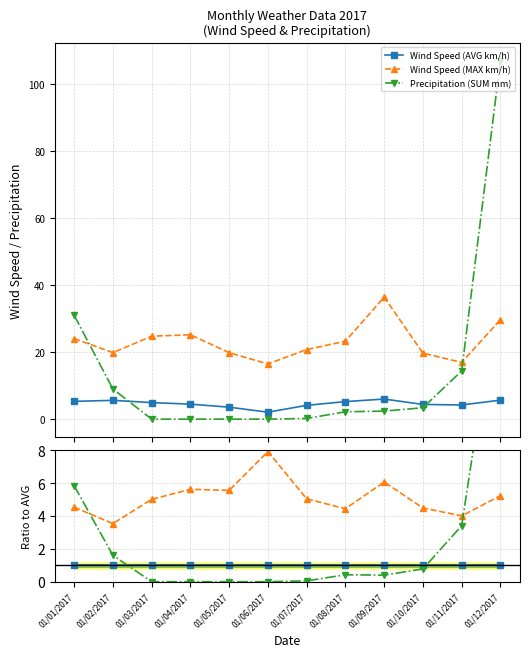

At which category does Wind Speed (MAX km/h) reach its first local valley?

01/02/2017